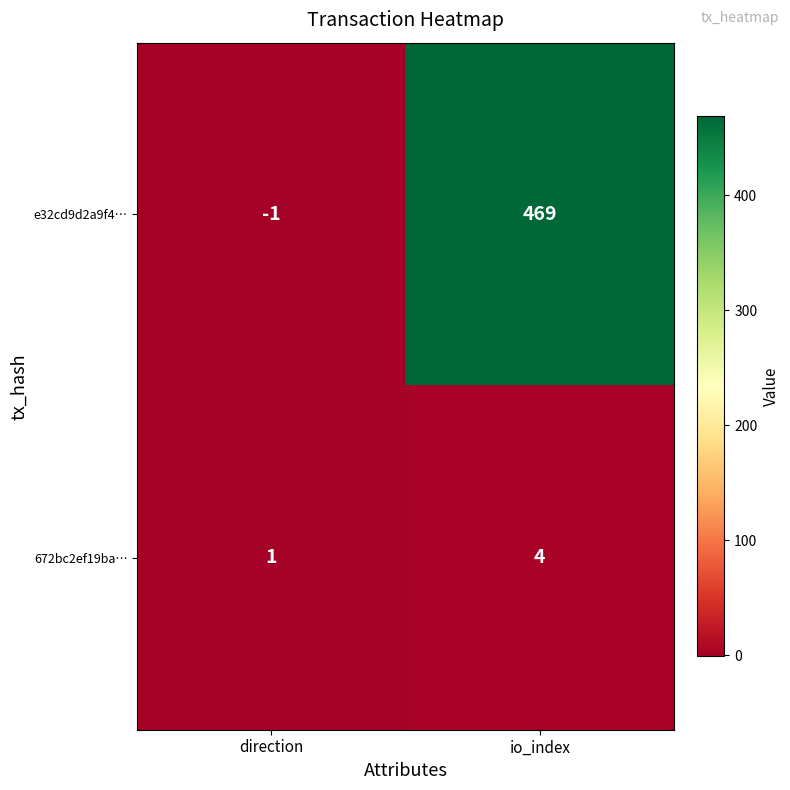

Which series has the widest spread of values?

e32cd9d2a9f4…